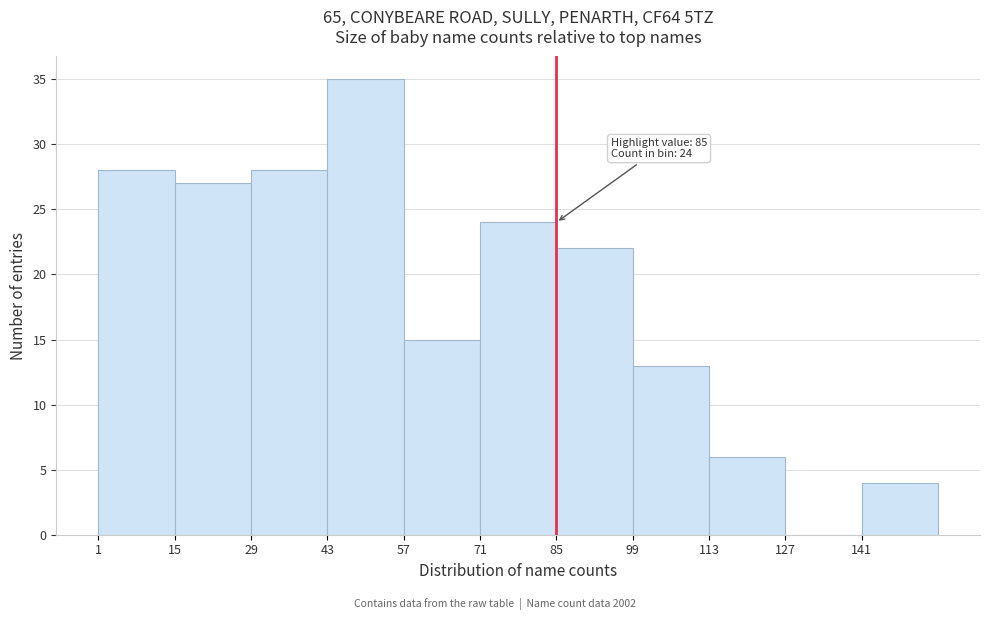

Which range on the x-axis has the tallest bar?

43 to 57